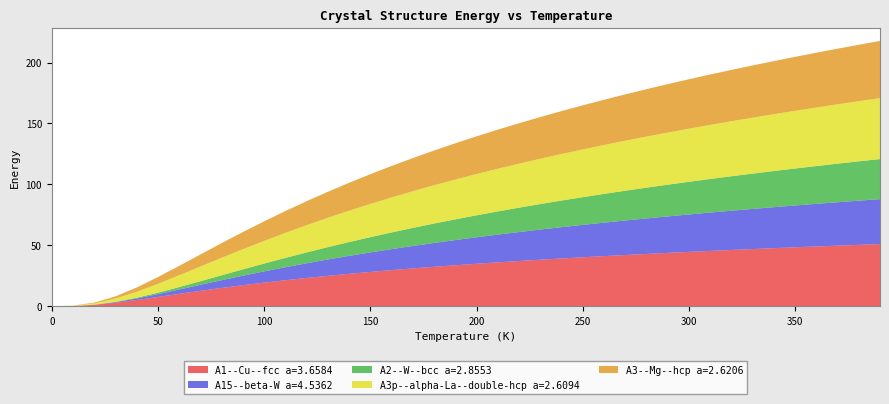

Reading left to right, what are all the values shown in this chart?

A1--Cu--fcc a=3.6584: 0=0.0	10=0.2	20=1.2	30=2.9	40=5.2	50=7.7	60=10.3	70=12.7	80=15.1	90=17.3	100=19.4	110=21.4	120=23.3	130=25.0	140=26.7	150=28.2	160=29.7	170=31.1	180=32.4	190=33.7	200=34.9	210=36.1	220=37.2	230=38.3	240=39.3	250=40.3	260=41.2	270=42.1	280=43.0	290=43.8	300=44.7	310=45.5	320=46.2	330=47.0	340=47.7	350=48.4	360=49.1	370=49.8	380=50.5	390=51.1
A15--beta-W a=4.5362: 0=0.0	10=0.0	20=0.1	30=0.5	40=1.3	50=2.3	60=3.6	70=4.9	80=6.3	90=7.8	100=9.2	110=10.6	120=12.0	130=13.4	140=14.7	150=16.0	160=17.2	170=18.4	180=19.5	190=20.7	200=21.7	210=22.8	220=23.8	230=24.7	240=25.7	250=26.6	260=27.4	270=28.3	280=29.1	290=29.9	300=30.7	310=31.5	320=32.2	330=32.9	340=33.6	350=34.3	360=35.0	370=35.6	380=36.2	390=36.8
A2--W--bcc a=2.8553: 0=0.0	10=0.0	20=0.1	30=0.2	40=0.6	50=1.2	60=2.0	70=3.0	80=4.0	90=5.2	100=6.4	110=7.7	120=8.9	130=10.1	140=11.3	150=12.5	160=13.7	170=14.8	180=15.9	190=17.0	200=18.0	210=19.0	220=20.0	230=20.9	240=21.8	250=22.7	260=23.6	270=24.4	280=25.2	290=26.0	300=26.8	310=27.5	320=28.3	330=29.0	340=29.7	350=30.3	360=31.0	370=31.6	380=32.3	390=32.9
A3p--alpha-La--double-hcp a=2.6094: 0=0.0	10=0.2	20=1.1	30=2.7	40=4.9	50=7.3	60=9.7	70=12.1	80=14.4	90=16.5	100=18.6	110=20.5	120=22.4	130=24.1	140=25.7	150=27.2	160=28.7	170=30.1	180=31.4	190=32.7	200=33.9	210=35.0	220=36.1	230=37.2	240=38.2	250=39.2	260=40.1	270=41.0	280=41.9	290=42.7	300=43.6	310=44.4	320=45.1	330=45.9	340=46.6	350=47.3	360=48.0	370=48.7	380=49.3	390=50.0
A3--Mg--hcp a=2.6206: 0=0.0	10=0.1	20=0.6	30=1.8	40=3.5	50=5.6	60=7.7	70=9.9	80=12.0	90=14.1	100=16.0	110=17.9	120=19.7	130=21.3	140=22.9	150=24.4	160=25.8	170=27.2	180=28.5	190=29.7	200=30.9	210=32.1	220=33.2	230=34.2	240=35.2	250=36.2	260=37.1	270=38.0	280=38.9	290=39.7	300=40.6	310=41.3	320=42.1	330=42.9	340=43.6	350=44.3	360=45.0	370=45.6	380=46.3	390=46.9